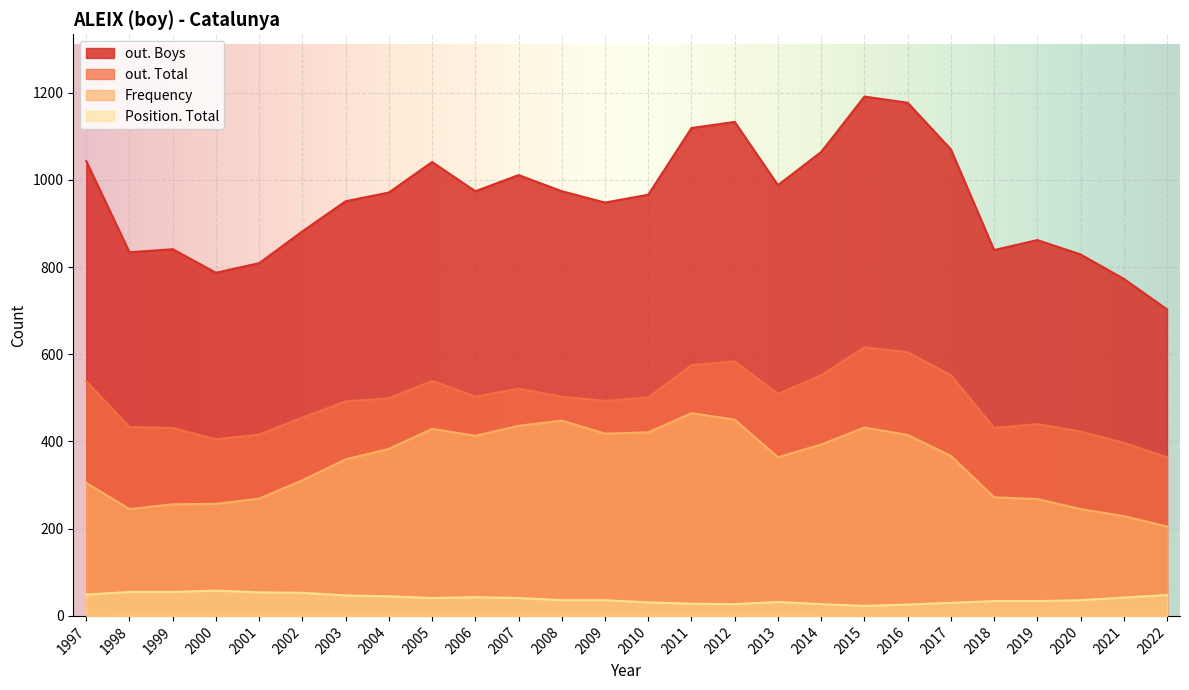

List the labels in order of out. Boys value, smallest first.

2022, 2021, 2000, 2001, 2020, 1998, 2018, 1999, 2019, 2002, 2009, 2003, 2010, 2004, 2008, 2006, 2013, 2007, 2005, 1997, 2014, 2017, 2011, 2012, 2016, 2015